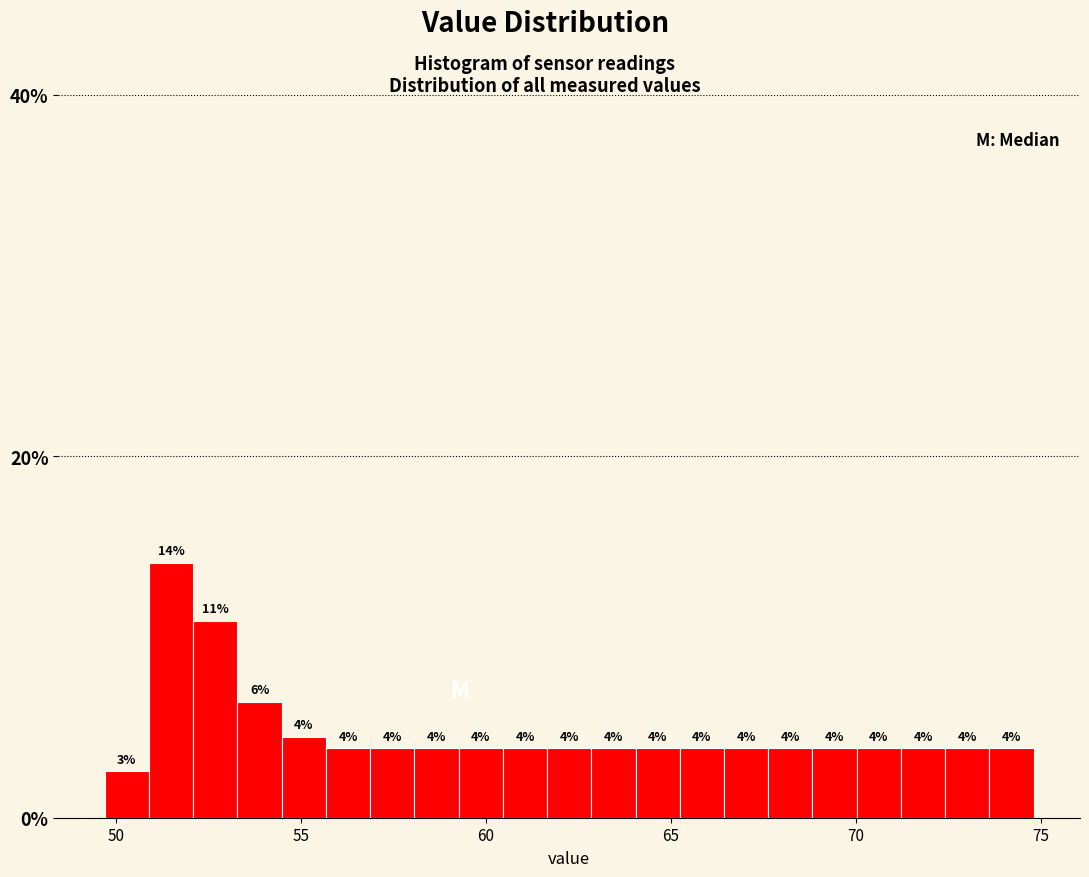

Around what value on the x-axis is the tallest bar? Give the approximate position of its centre, as read against the axis.

51.5